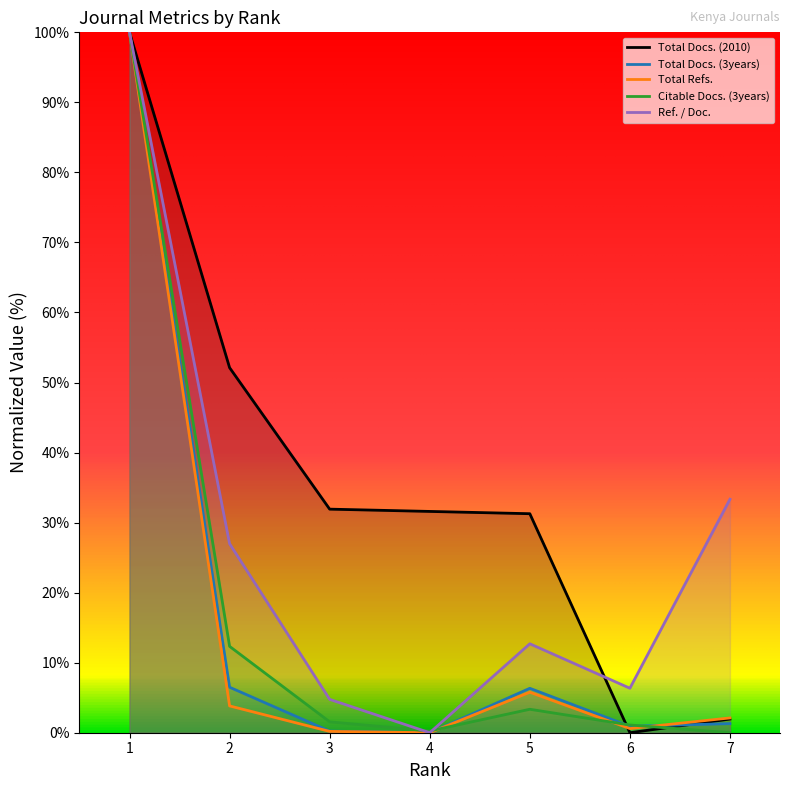

Where is the first local minimum for Total Docs. (3years)?

4